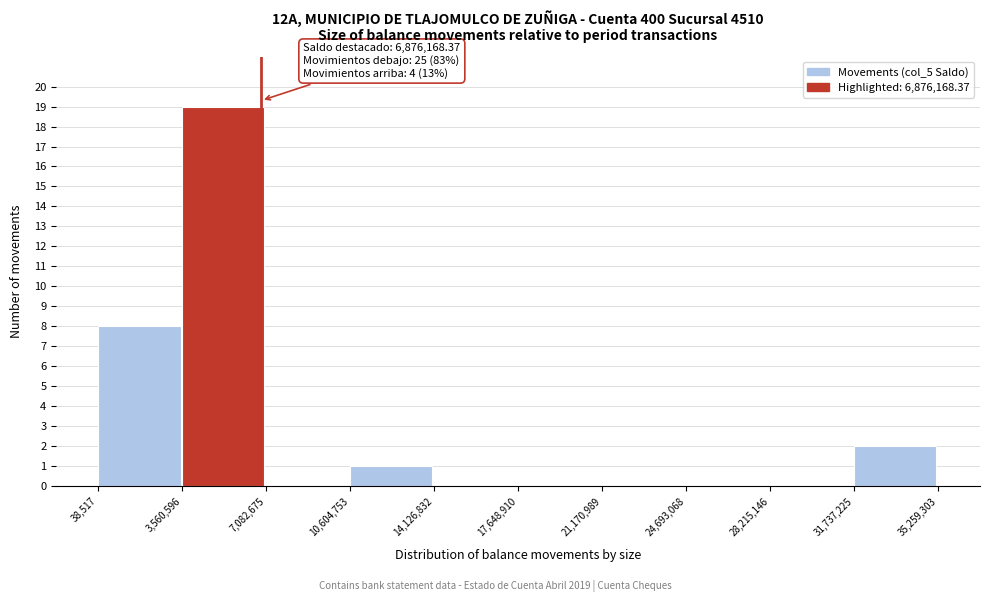

Over which range of the x-axis is the bar tallest?

3,560,596 to 7,082,675